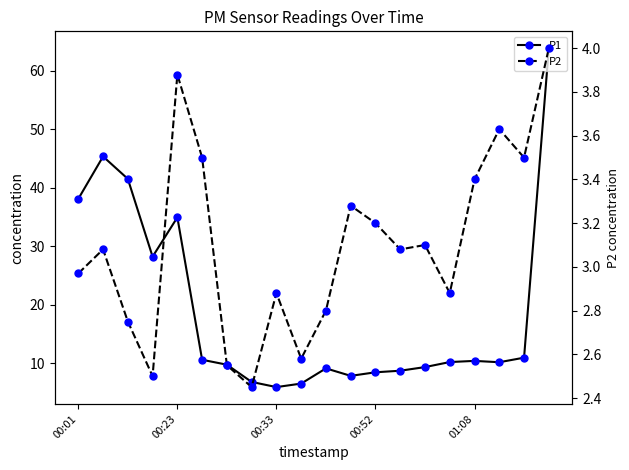

True or false: P2 has more than 1 interior local peaks.

True